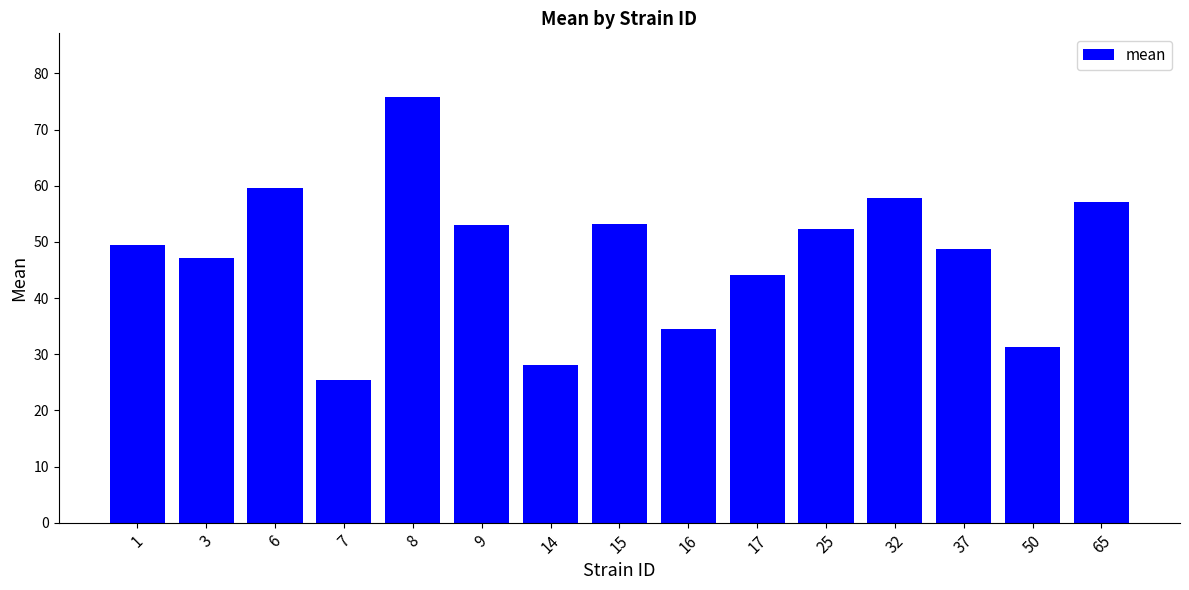

What is the ratio of the value at 65 to the value at 15?

1.1